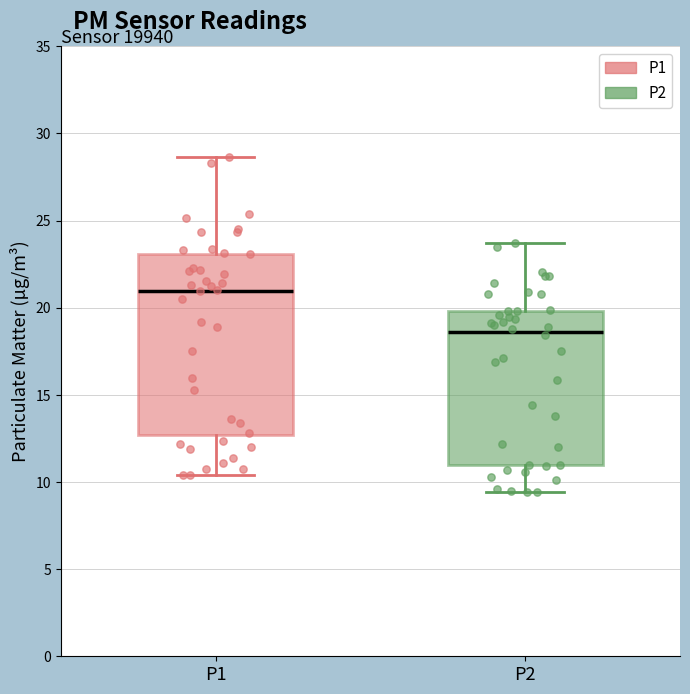

Which box has the highest median line?

P1